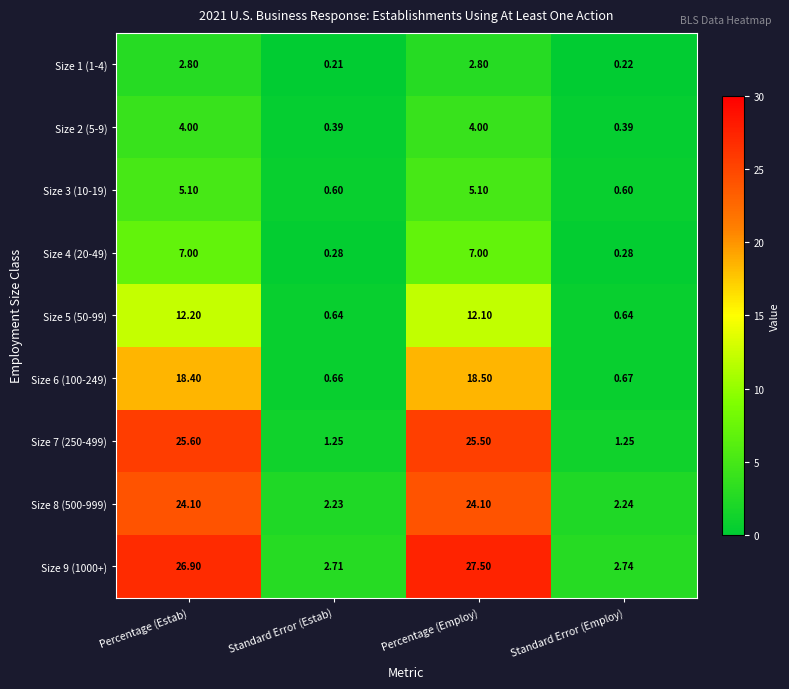

How many data points does each series have?

4